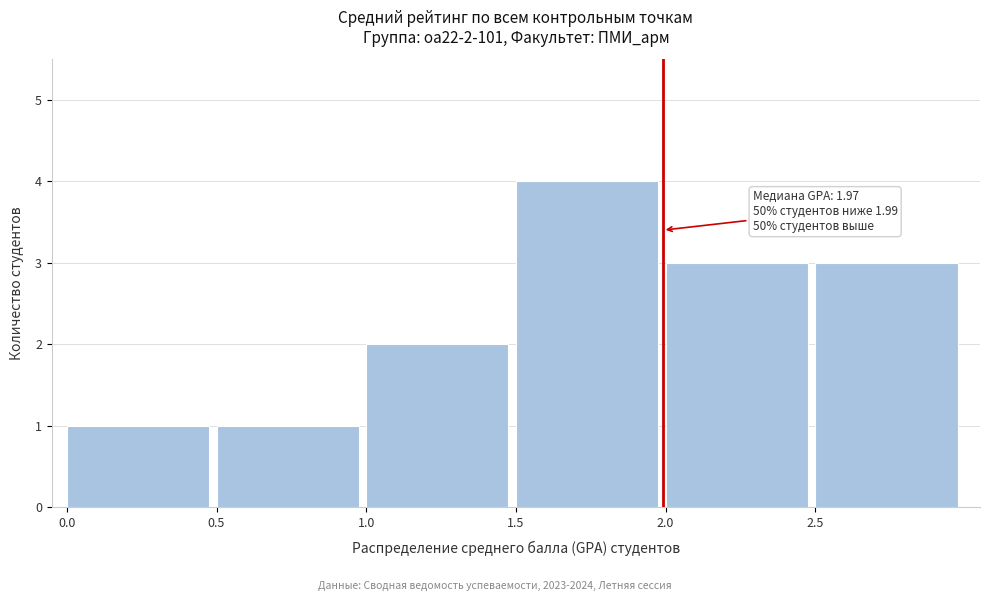

Which range on the x-axis has the tallest bar?

1.5 to 2.0